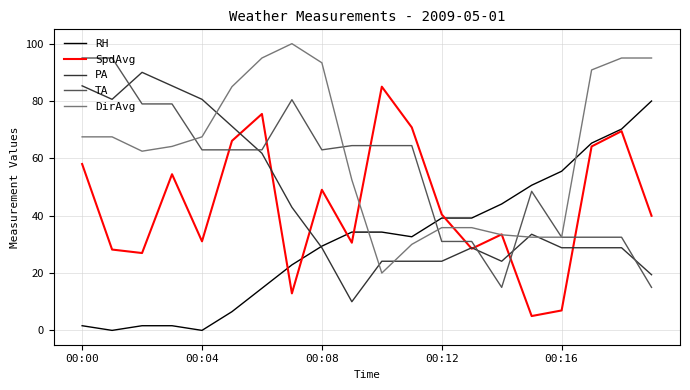

What is the greatest value displayed?

100.0